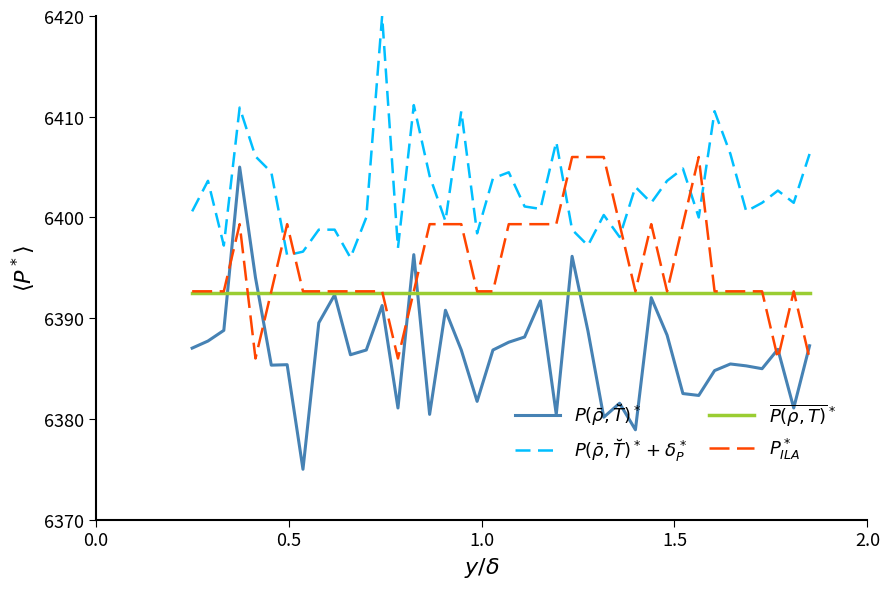

What is the maximum value shown in the chart?

6420.0